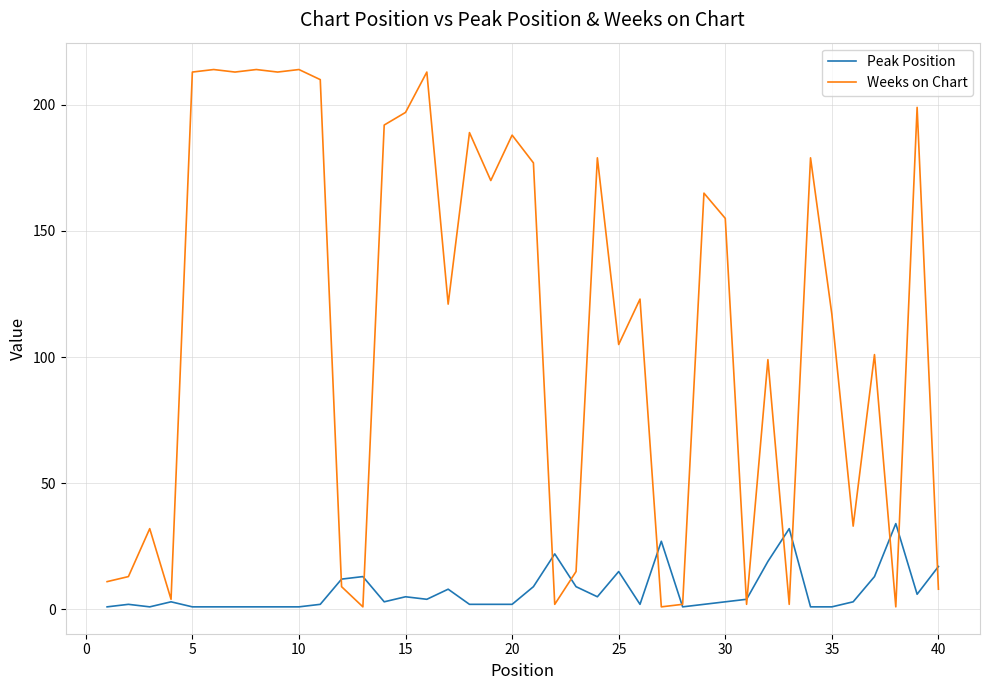

Which series has the largest total across all categories?

Weeks on Chart